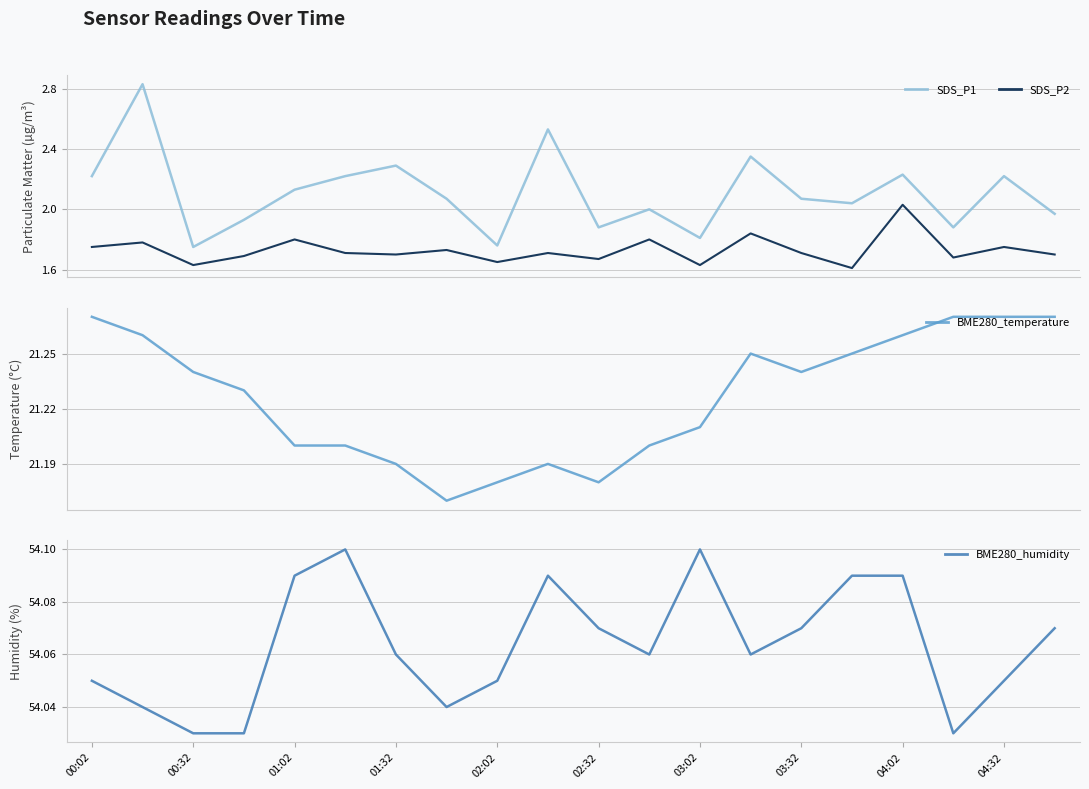

True or false: SDS_P1 and SDS_P2 intersect in this chart.

False